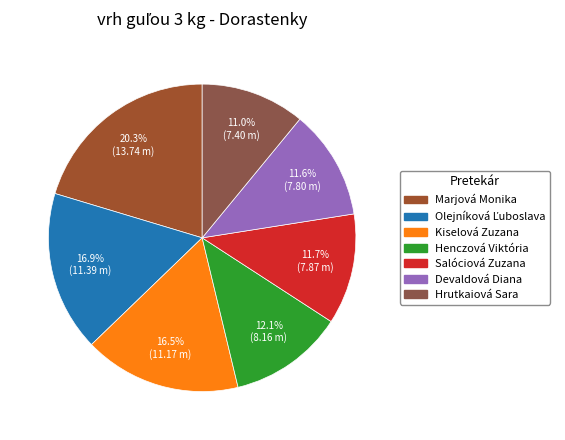

What percentage do Devaldová Diana and Hrutkaiová Sara together represent?

22.5%